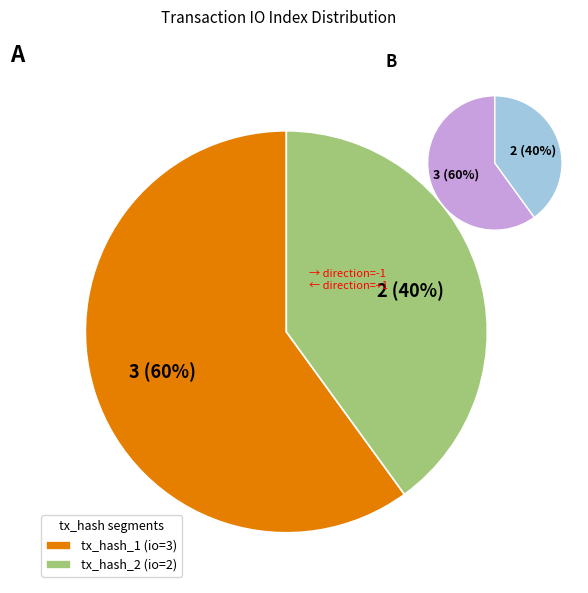

Rank the categories by value from lowest to highest.

tx_hash_2 (io=2), tx_hash_1 (io=3)